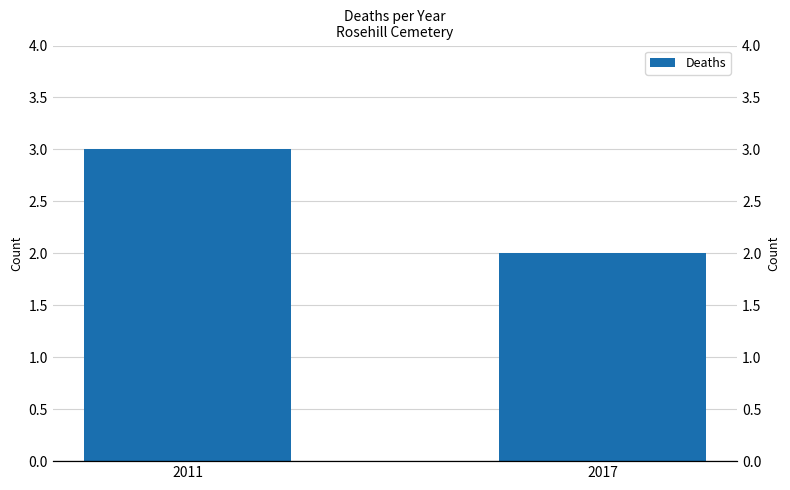

Count the values in the range 2 to 3.

2